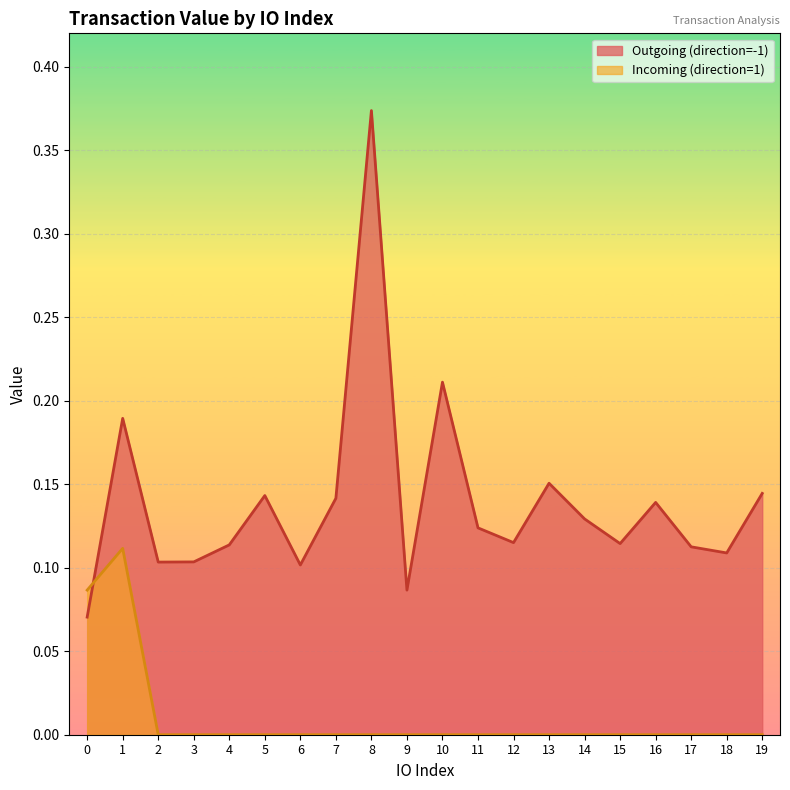

What is the maximum value shown in the chart?

0.4